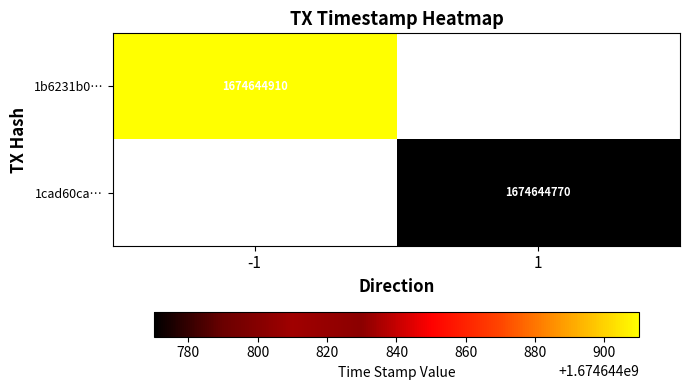

List the series in order of their overall mean, lowest first.

1cad60caf723295e0ec336ae33e23895ed3c474, 1b6231b0f5f9d4972f33d0cfd9f281ea444cd00